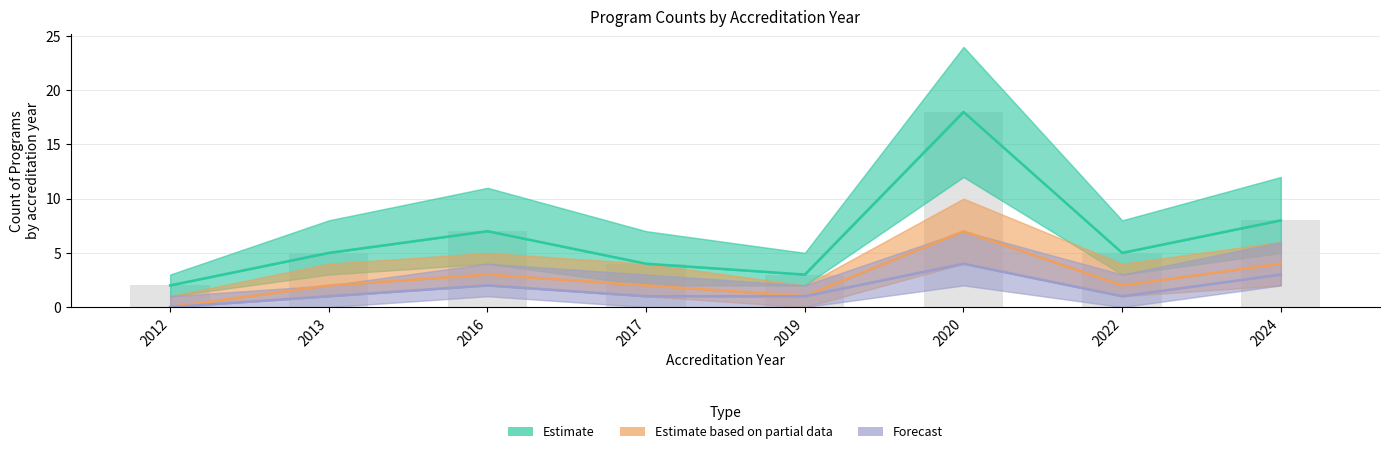

What is the value of the Estimate based on partial data bar at the 3rd from the left?

3